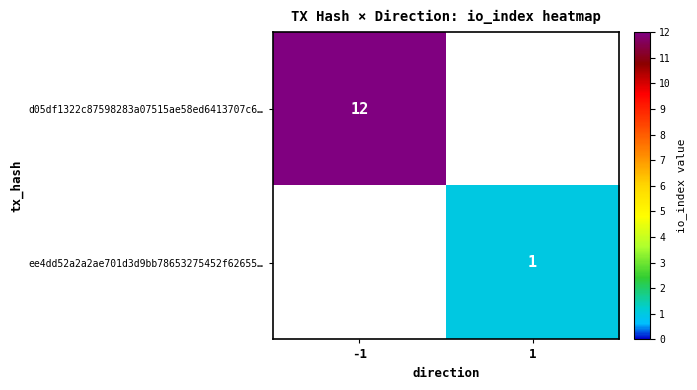

What is the minimum value shown in the chart?

1.0